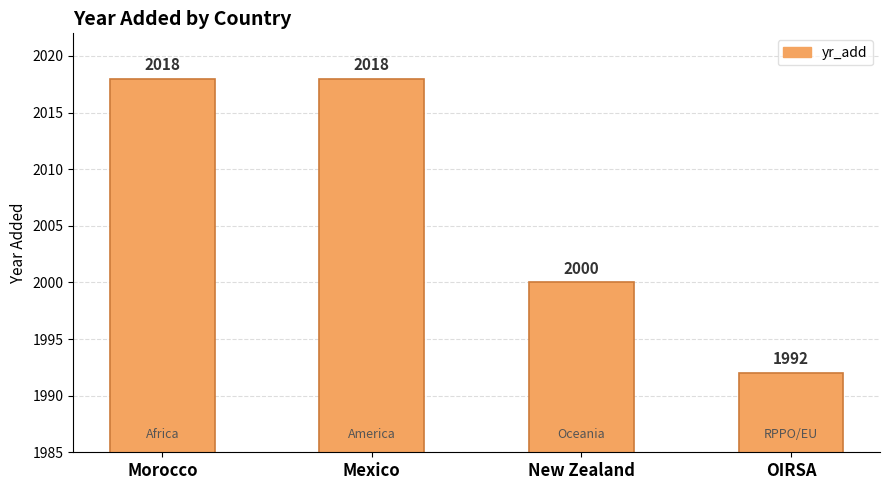

What is the greatest value displayed?

2018